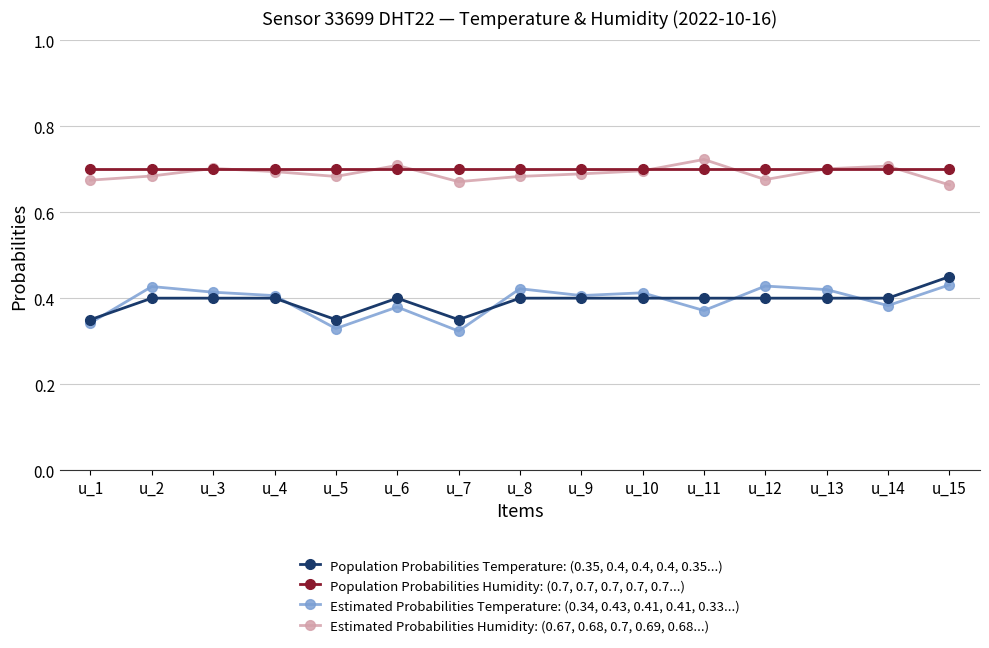

What is the total value across all series at u_13?

2.2